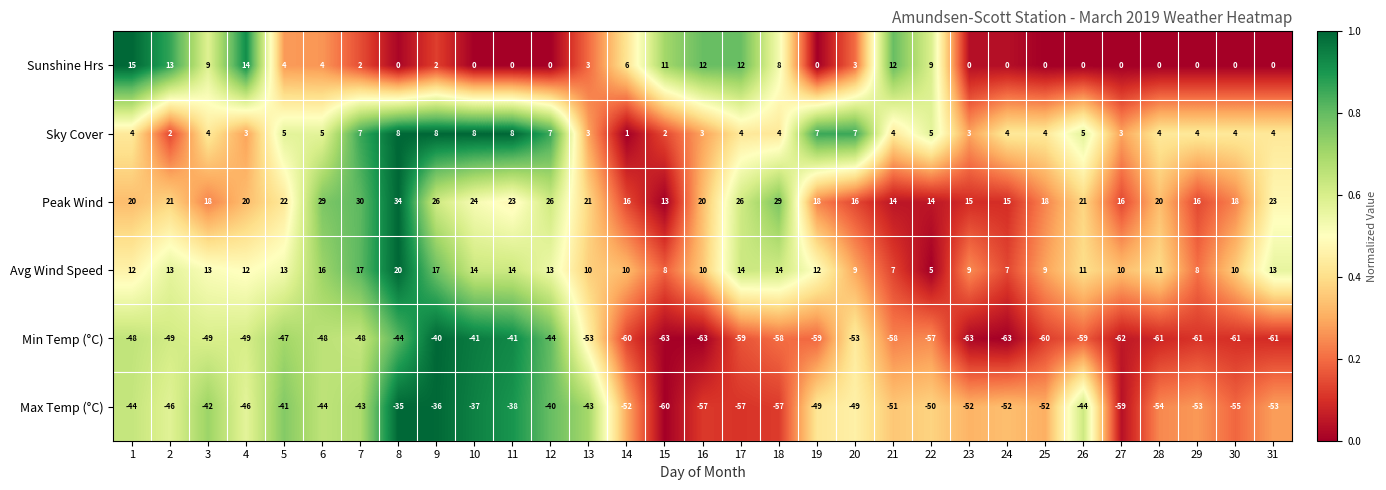

Is it true that Avg Wind Speed equals 7 at 26?

False